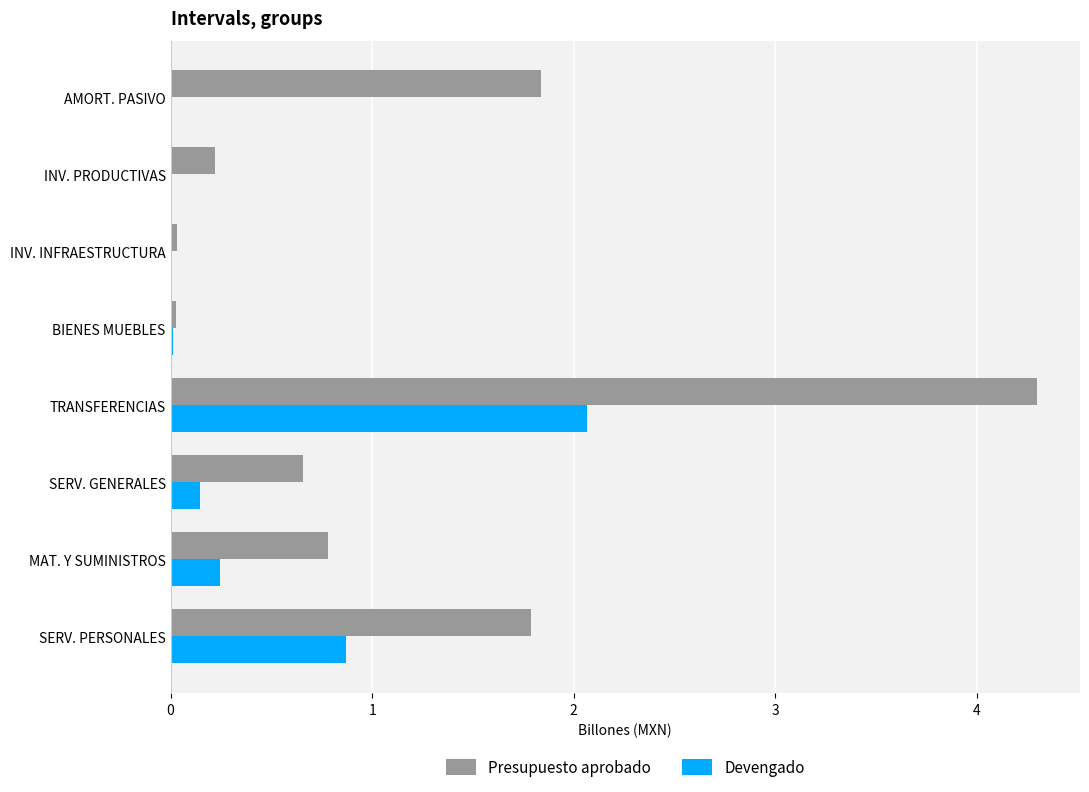

What is the total value across all series at SERV. GENERALES?

0.8